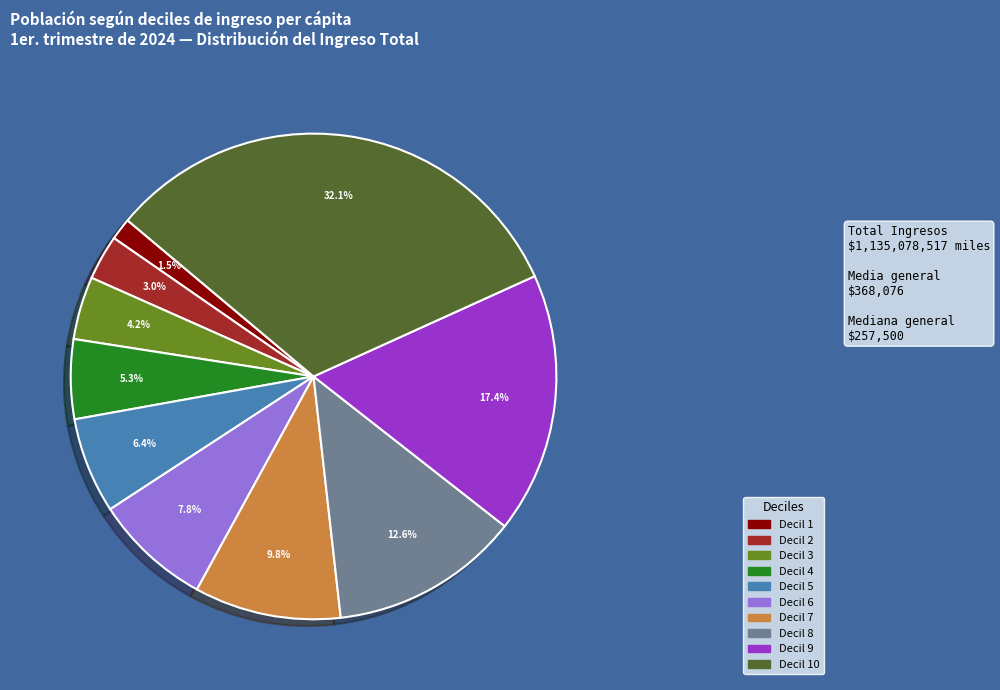

Combined, do Decil 2 and Decil 3 account for over 50%?

No